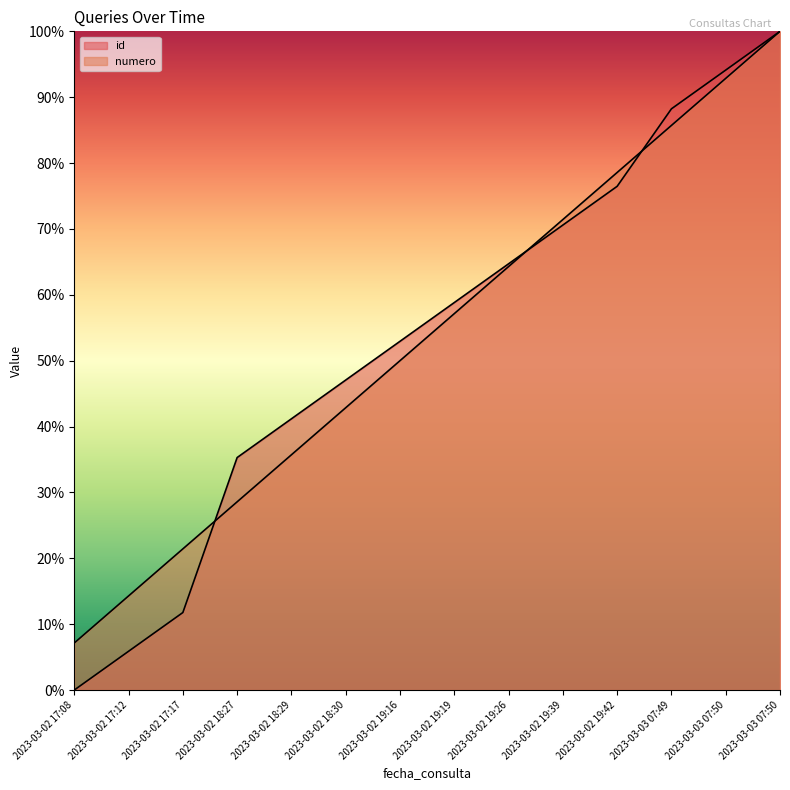

What is the label of the 13th point from the left?

2023-03-03 07:50